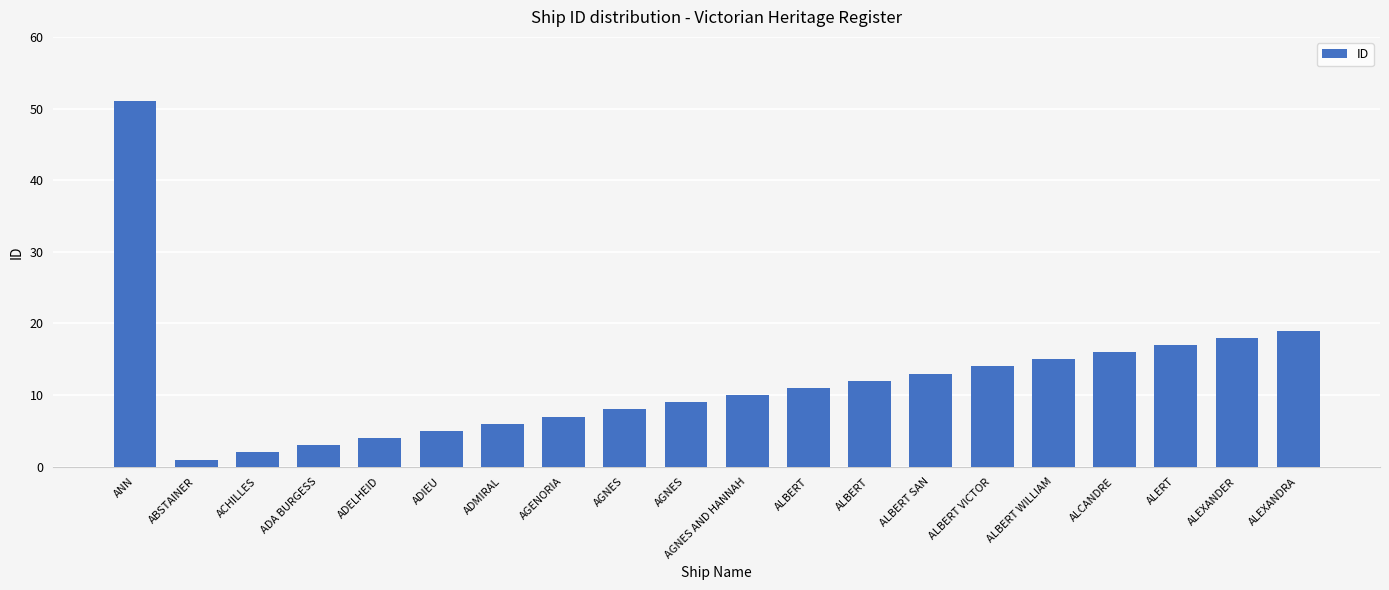

What is the difference between the maximum and second lowest values?

49